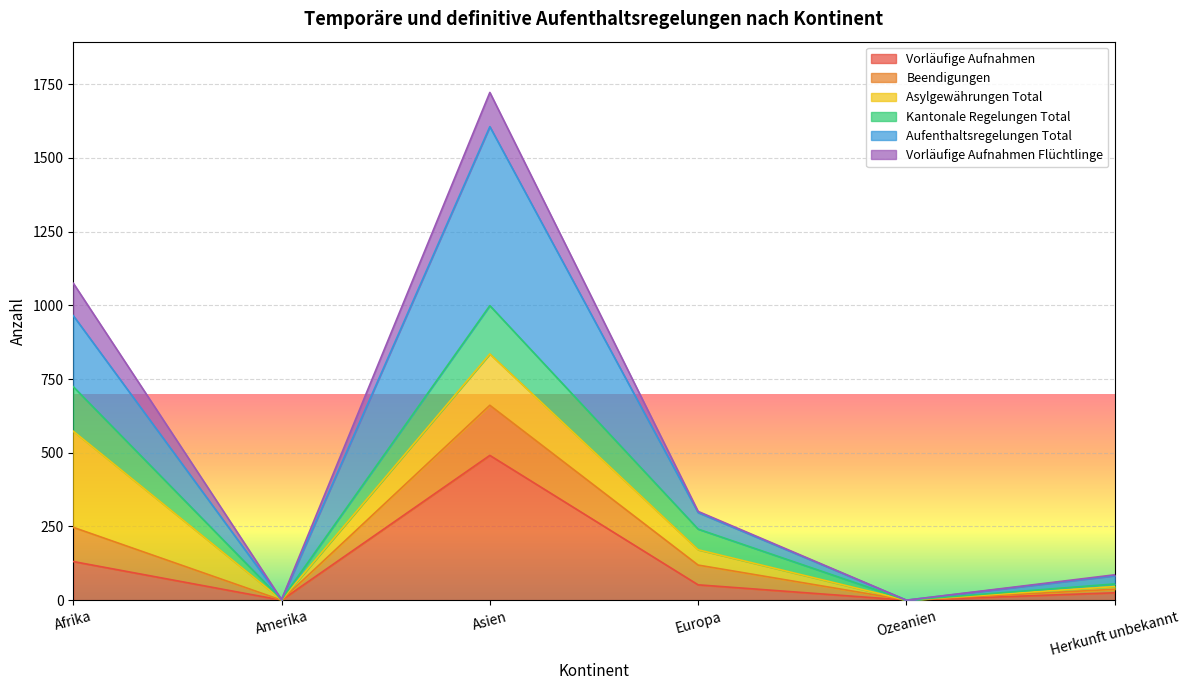

What is the maximum value for Vorläufige Aufnahmen?

491